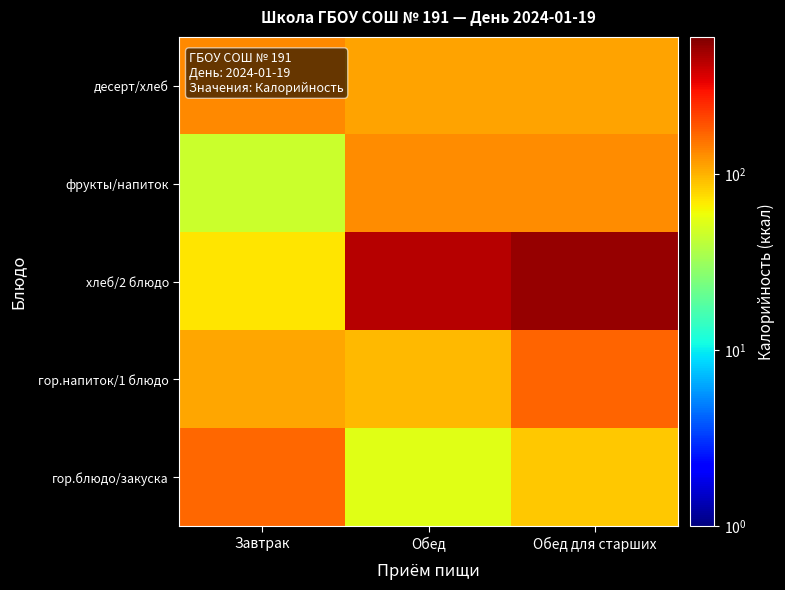

Reading left to right, what are all the values shown in this chart?

гор.блюдо/закуска: Завтрак=166.5	Обед=53.8	Обед для старших=86.6
гор.напиток/1 блюдо: Завтрак=107.3	Обед=94.7	Обед для старших=169.5
хлеб/2 блюдо: Завтрак=70.4	Обед=437.4	Обед для старших=524.7
фрукты/напиток: Завтрак=45.5	Обед=130.1	Обед для старших=130.1
десерт/хлеб: Завтрак=131.5	Обед=109.7	Обед для старших=109.7